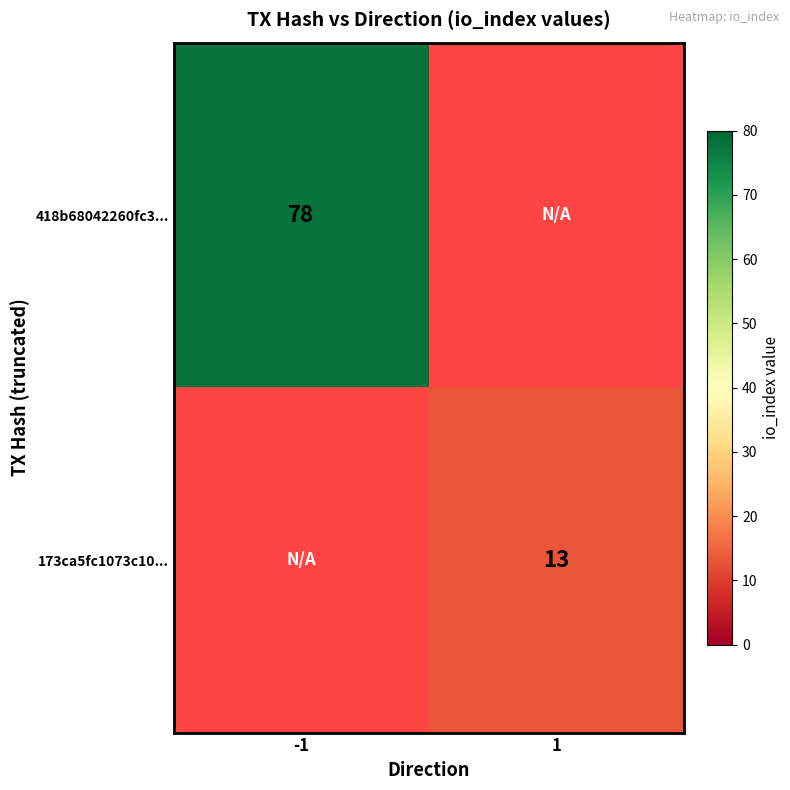

The 418b68042260fc3... series shows 20 at -1. True or false?

False